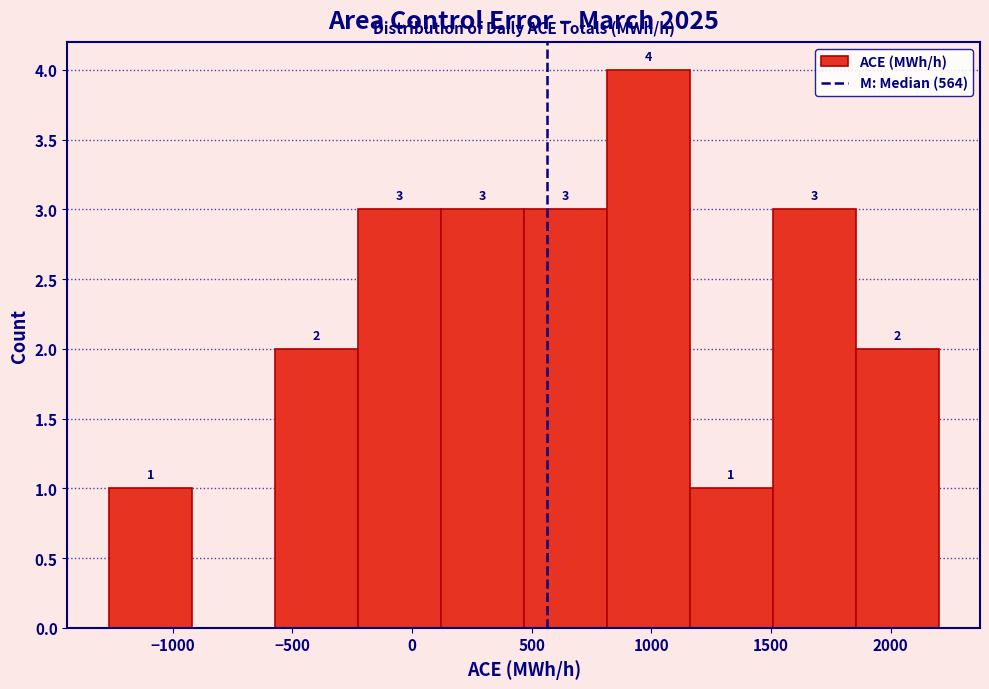

Over which range of the x-axis is the bar tallest?

800 to 1150